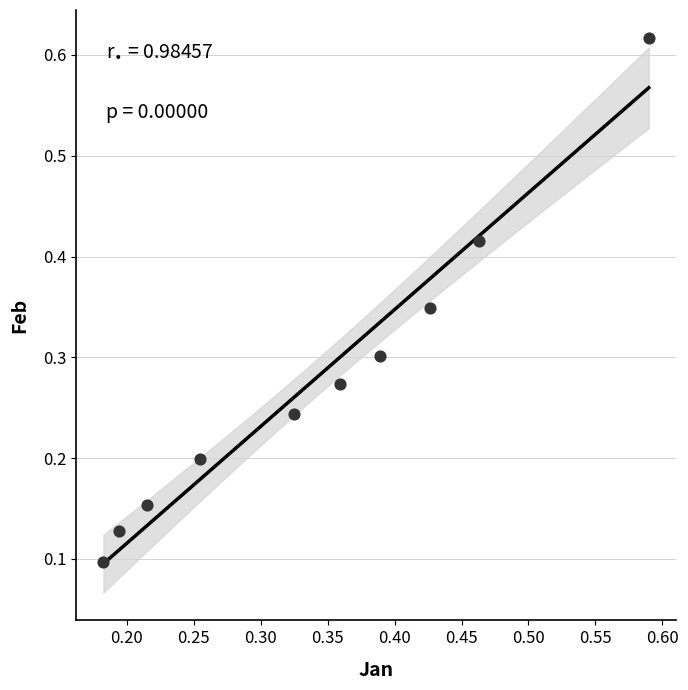

What is the range of Y values (max minus min)?

0.5